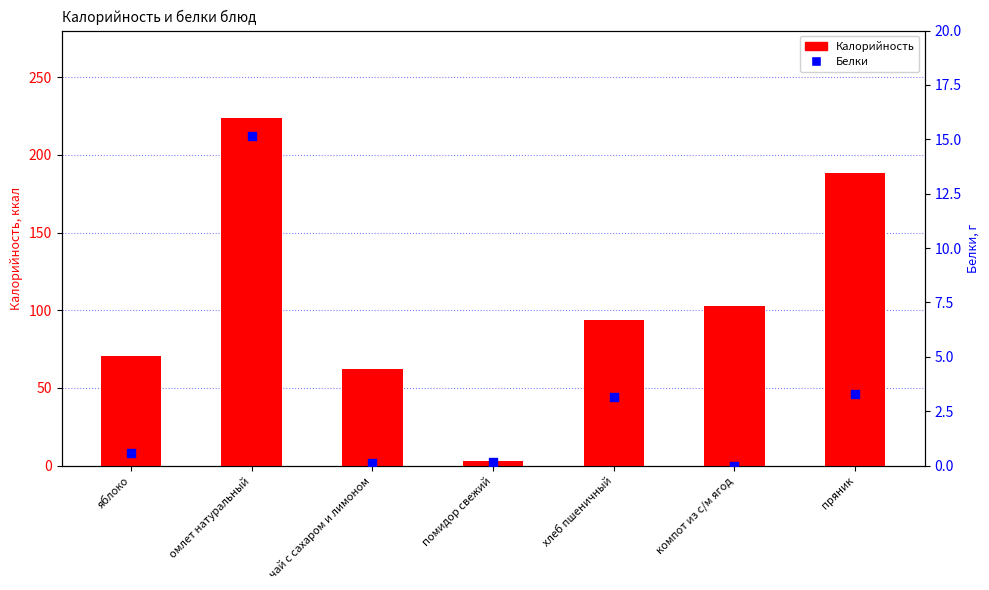

Is the value of Белки at яблоко greater than the value of Калорийность at яблоко?

No